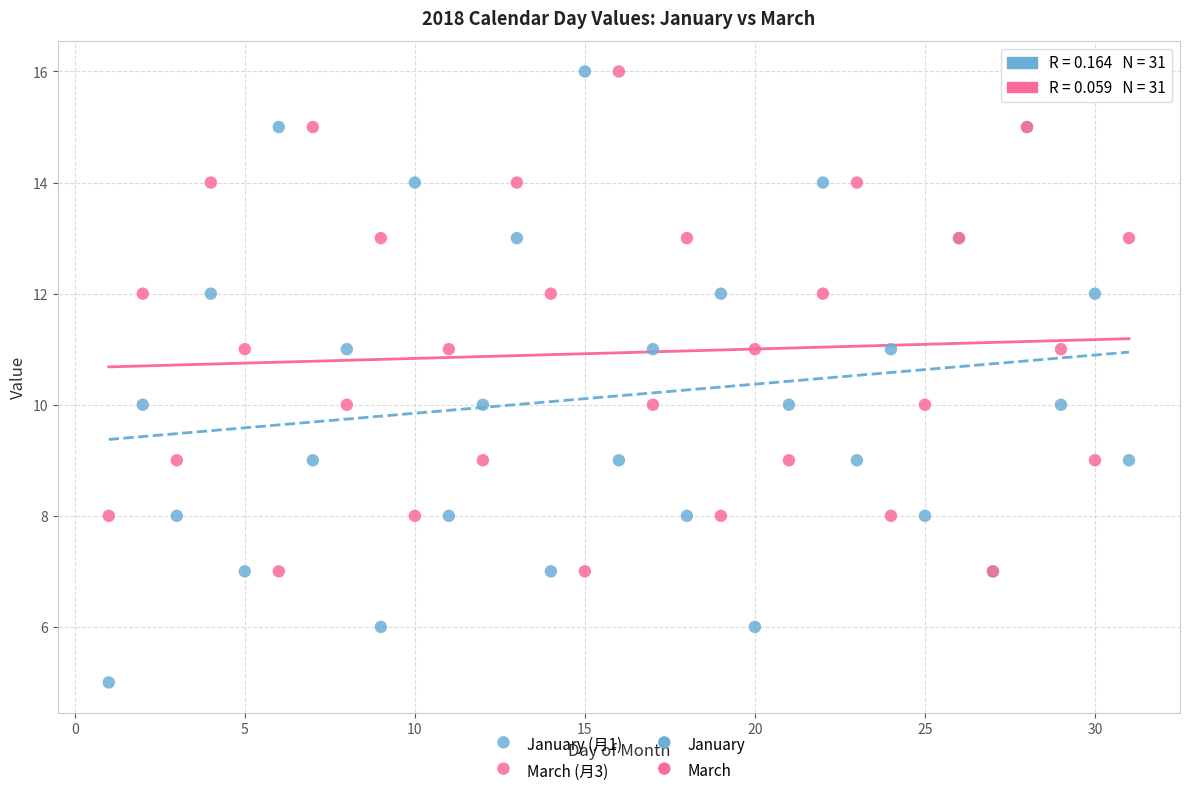

Which series contains the lowest Y value?

January (月1)